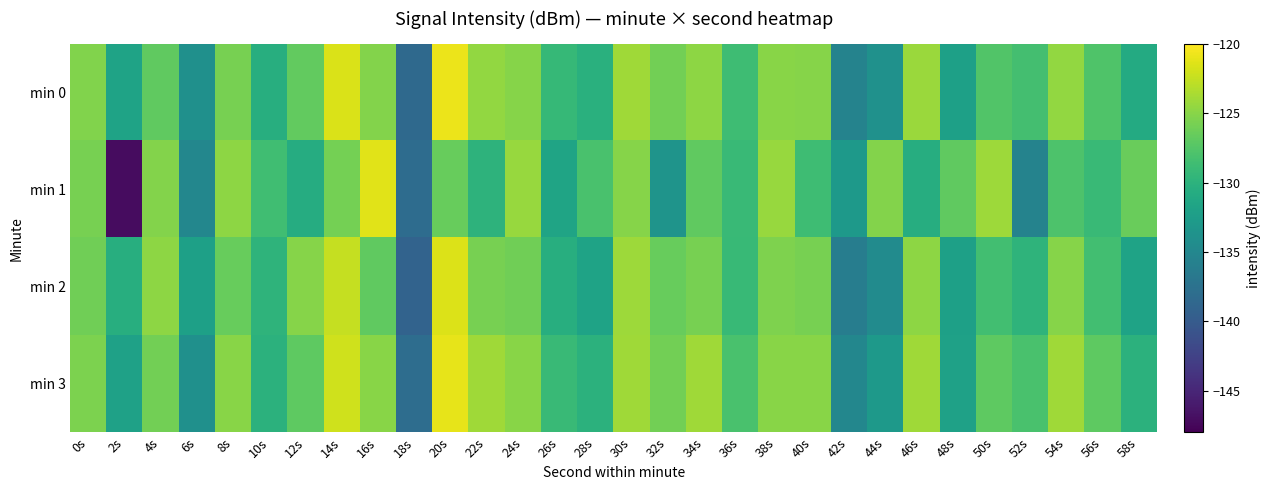

Which series has the largest range (max minus min)?

min 1